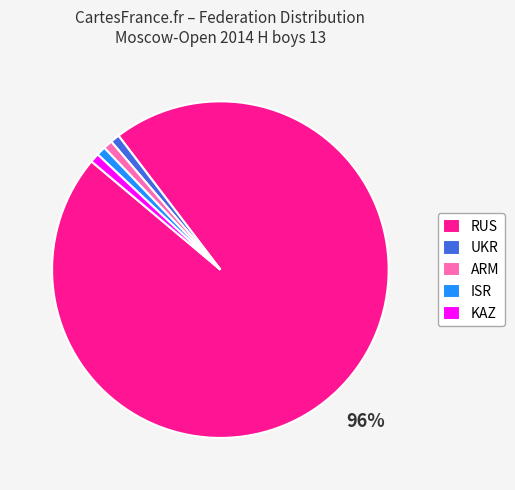

Is it true that RUS is 96% of the pie?

True